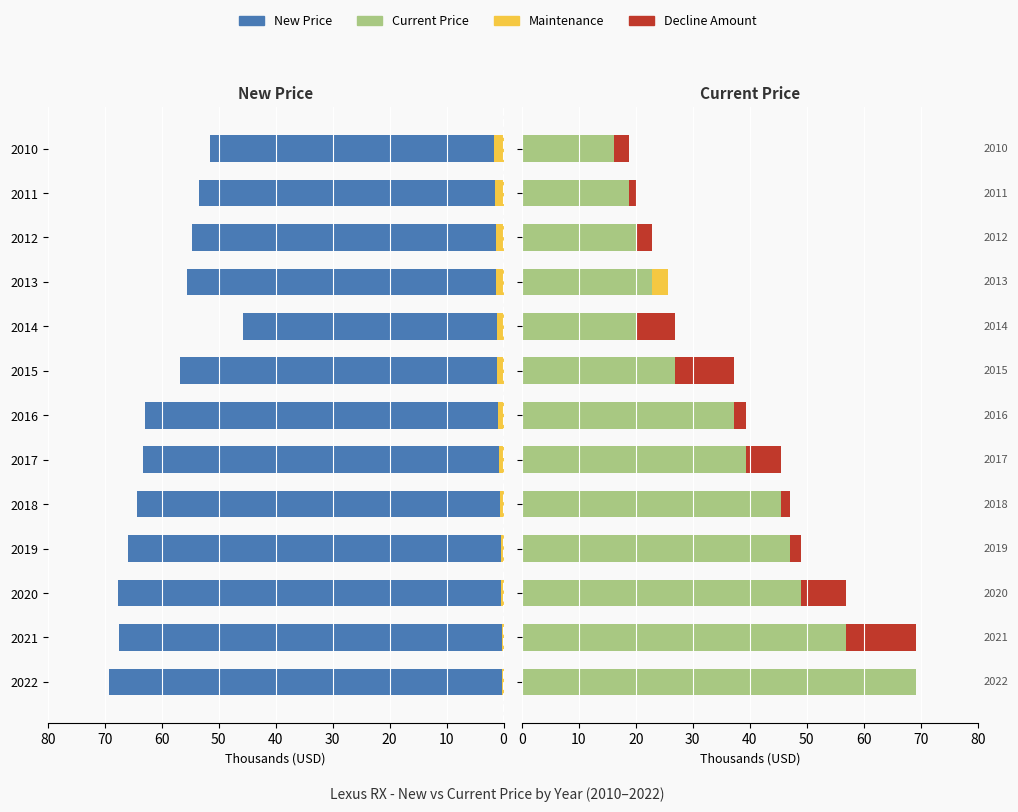

Reading right to left, what are all the values shown in this chart?

New Price: 51.5	53.5	54.6	55.6	45.7	56.9	63.0	63.2	64.3	65.9	67.6	67.4	69.2
Maintenance: 1.8	1.5	1.4	1.4	1.2	1.1	1.0	0.7	0.6	0.5	0.4	0.4	0.3
Current Price: 16.1	18.8	20.1	22.9	20.1	26.8	37.2	39.4	45.4	47.0	49.0	57.0	69.2
Decline Amount (+): 2.7	1.3	2.8	0.0	6.7	10.4	2.2	6.0	1.6	2.0	8.0	12.3	0.0
Decline Amount (−): 0.0	0.0	0.0	2.8	0.0	0.0	0.0	0.0	0.0	0.0	0.0	0.0	0.0